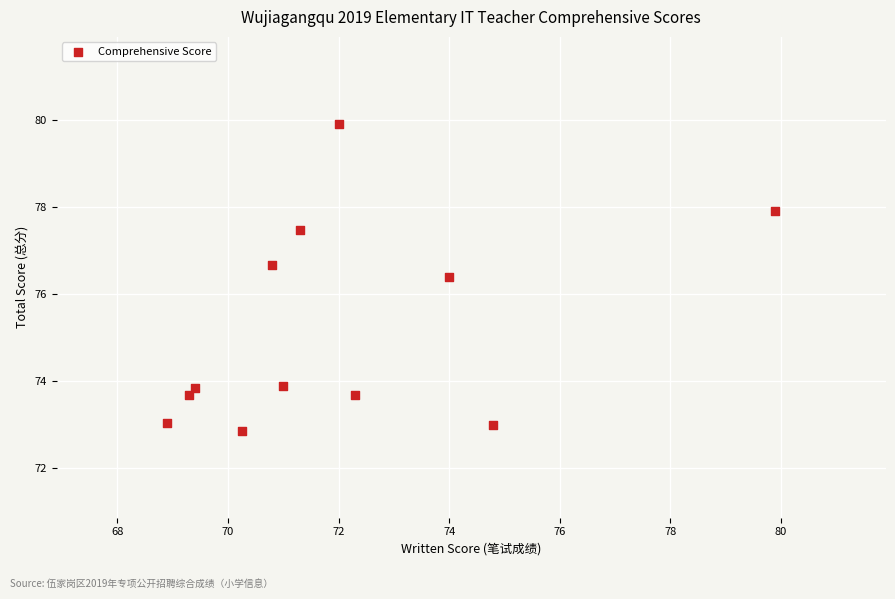

What is the range of Y values (max minus min)?

7.1